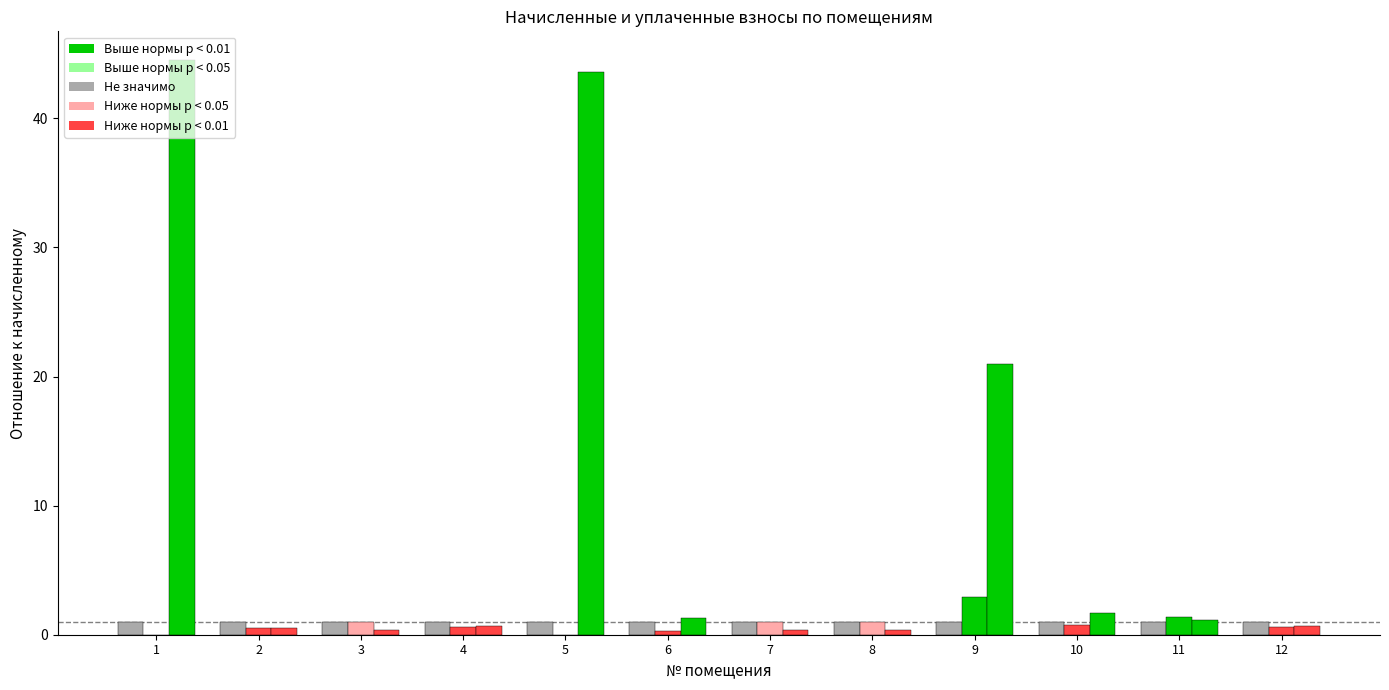

Reading right to left, what are all the values shown in this chart?

начислено: 1.0	1.0	1.0	1.0	1.0	1.0	1.0	1.0	1.0	1.0	1.0	1.0
уплачено: 0.6	1.3	0.7	2.9	1.0	1.0	0.3	0.0	0.6	1.0	0.5	0.0
задолженность (кон.): 0.7	1.1	1.6	21.0	0.3	0.3	1.3	43.6	0.7	0.3	0.5	44.5